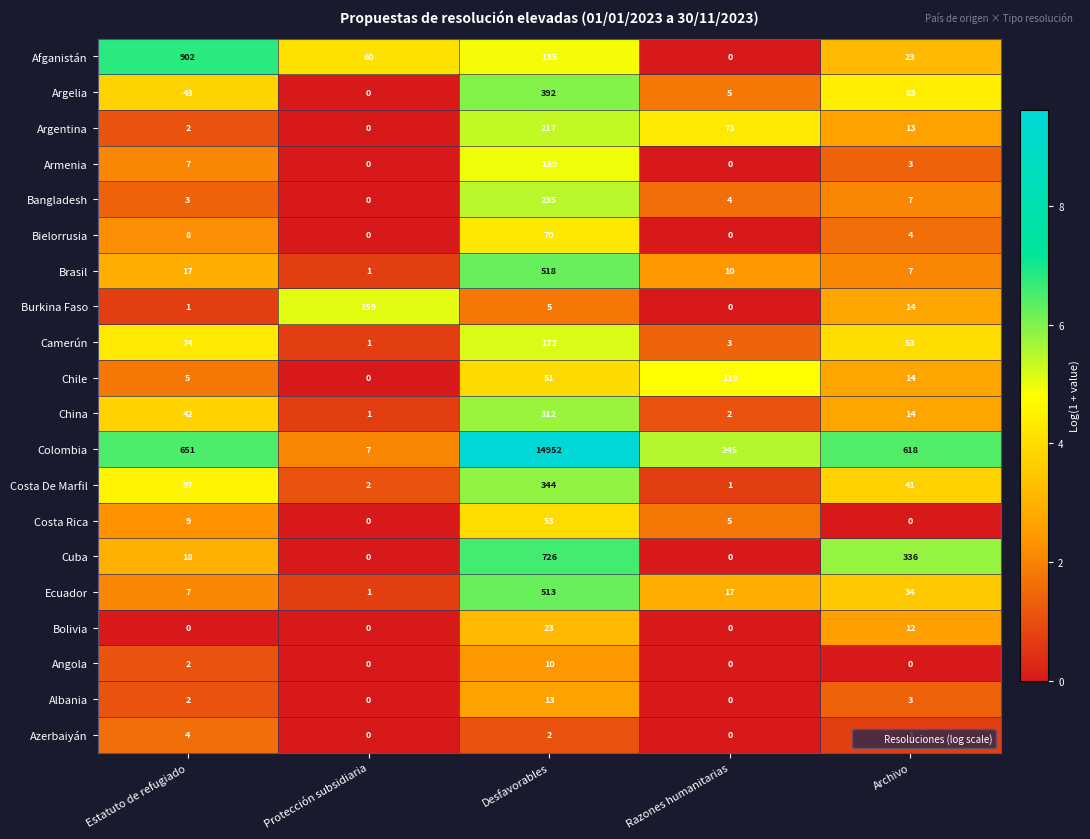

The Argelia series shows 647 at Desfavorables. True or false?

False